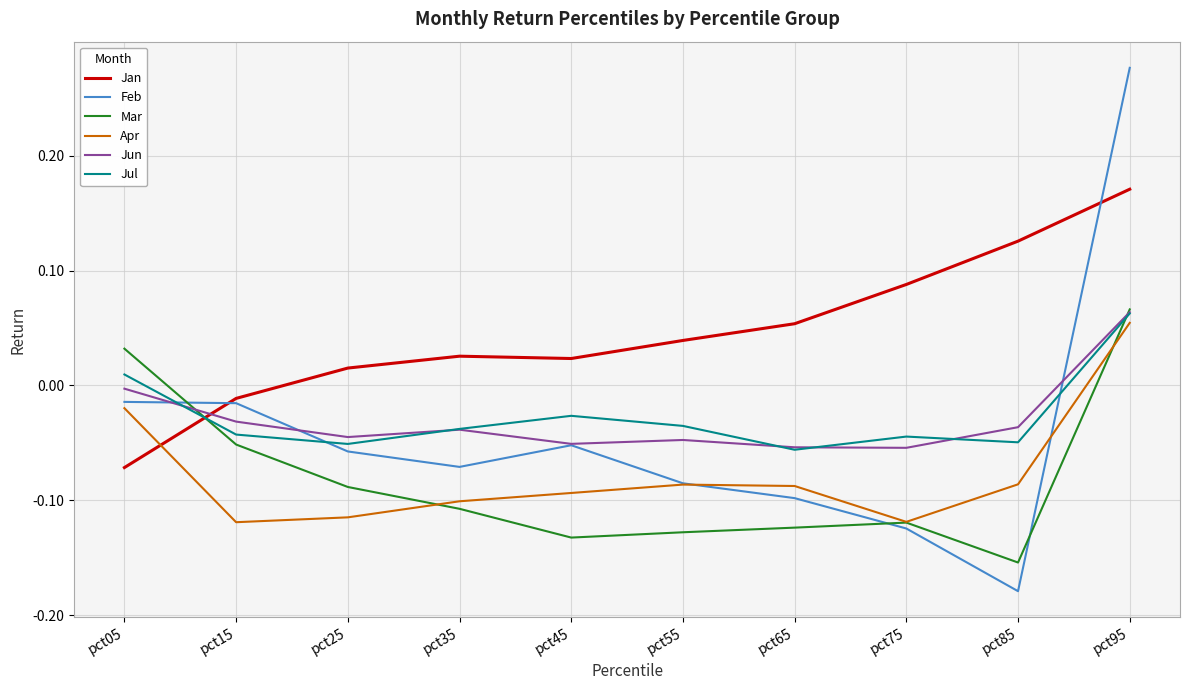

Which label corresponds to the largest value in the chart?

pct95